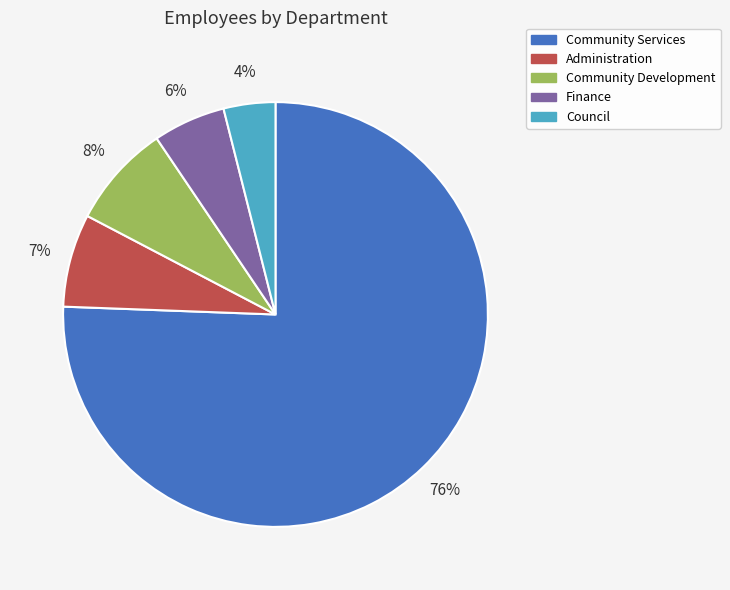

How many slices are in this pie chart?

5